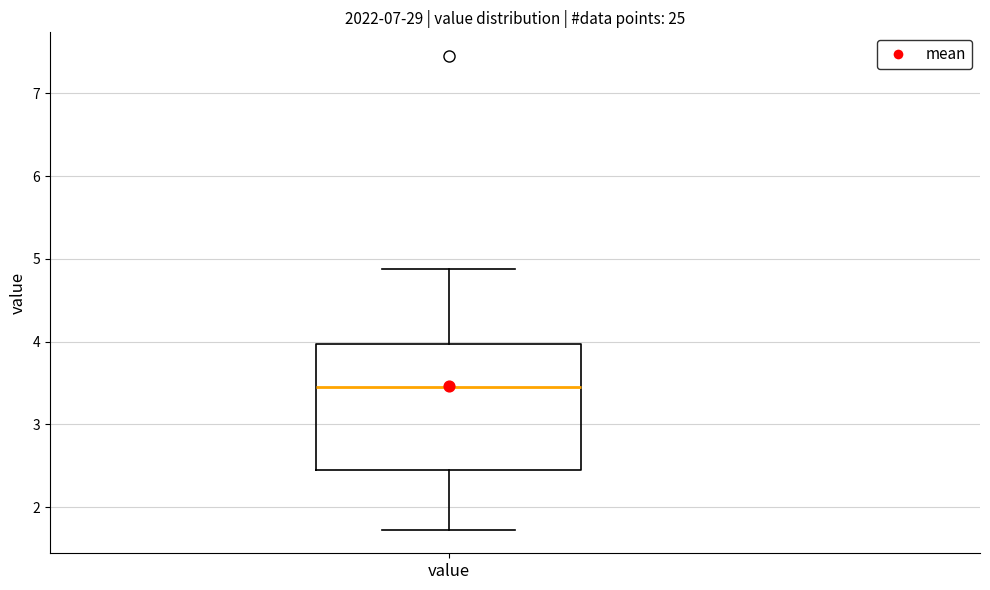

Transcribe this box plot: give where the median line is, the range the box spans, and where the two whiskers end, as read against the y-axis. The values are not printed on the chart, so give them approximately, as read against the axis.

median 3.5, box 2.5 to 4.0, whiskers 1.7 to 4.9